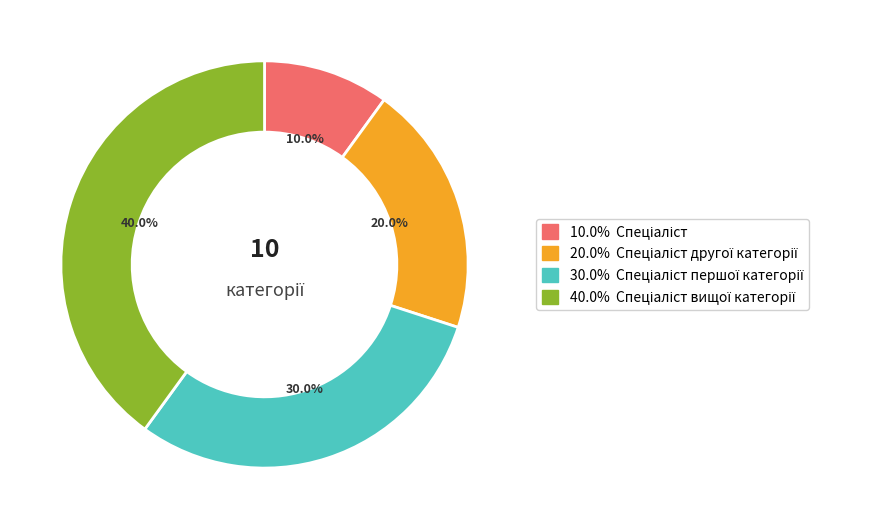

Is there any slice that represents more than half of the pie?

No